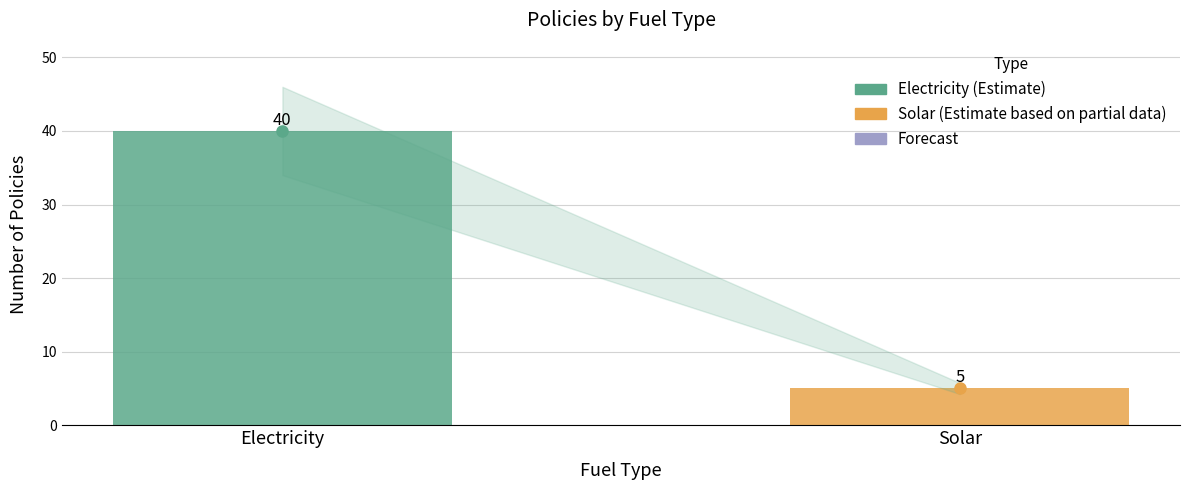

What is the approximate value at Solar?

5